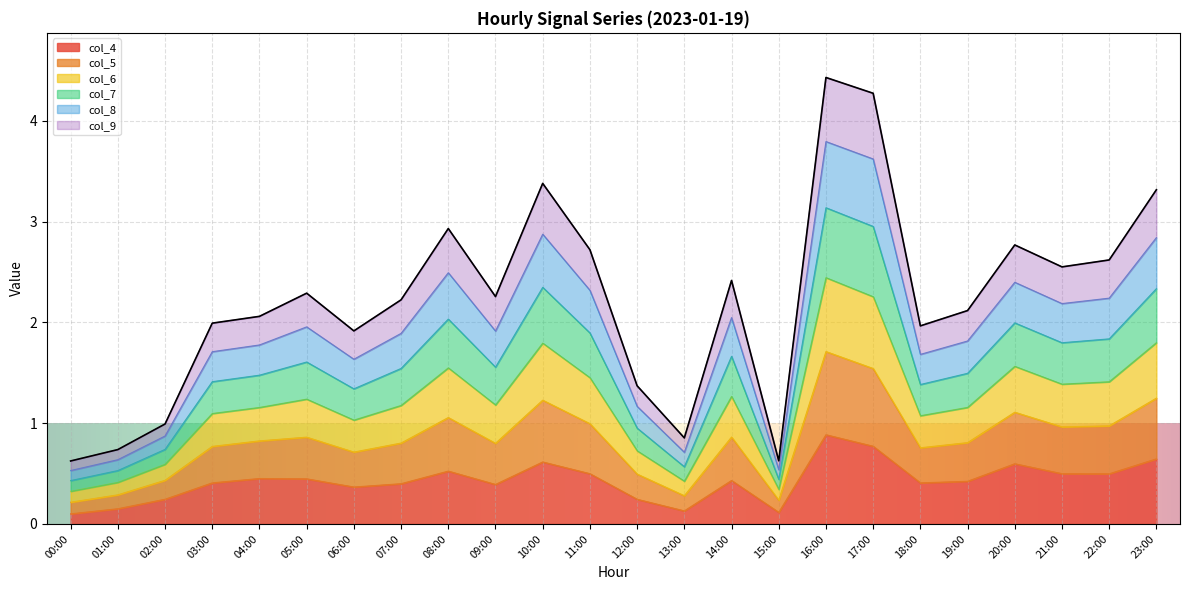

Which category has the highest value in the col_4 series?

16:00